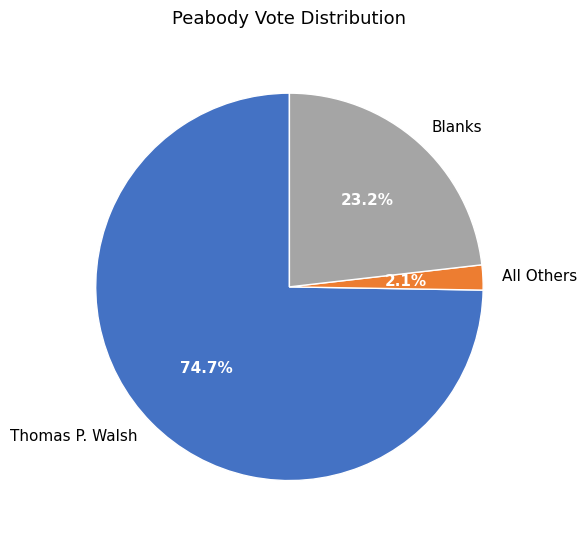

What percentage do Thomas P. Walsh and Blanks together represent?

97.9%